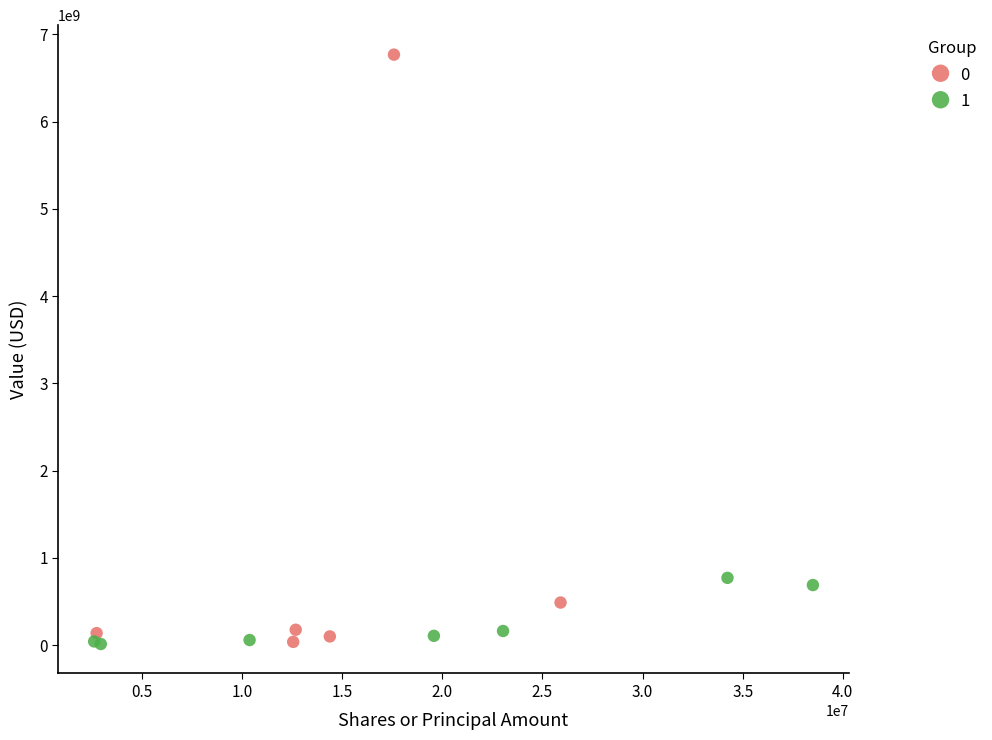

Which series reaches the maximum Y coordinate?

0